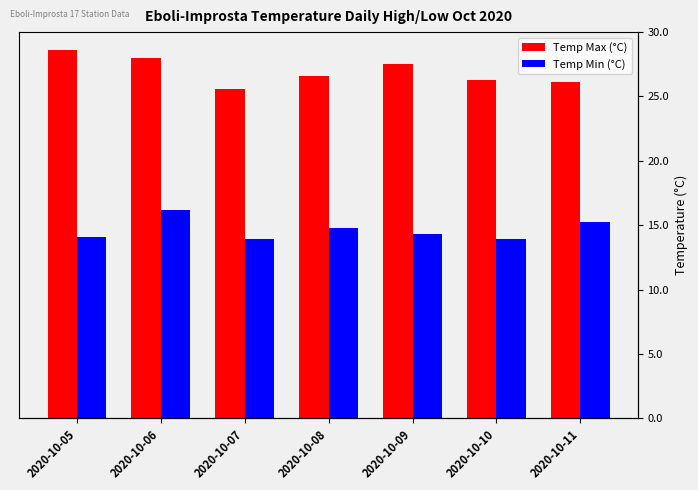

Rank the series by their maximum value, from highest to lowest.

Temp Max (°C), Temp Min (°C)